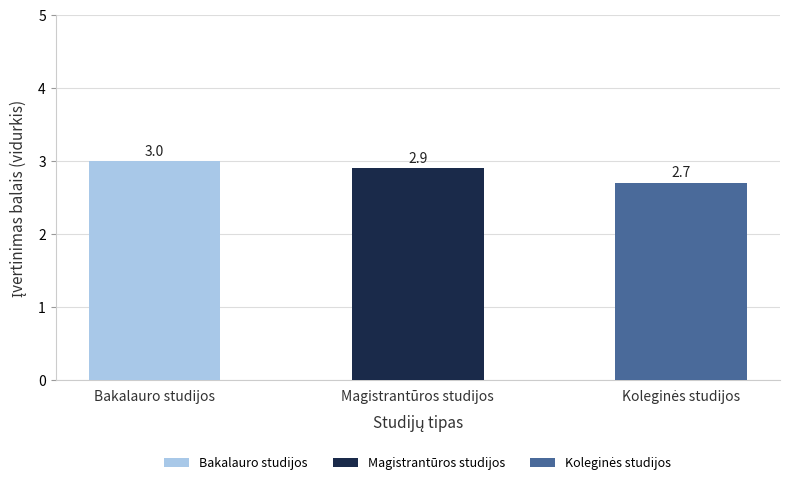

How many values are between 2 and 3?

3